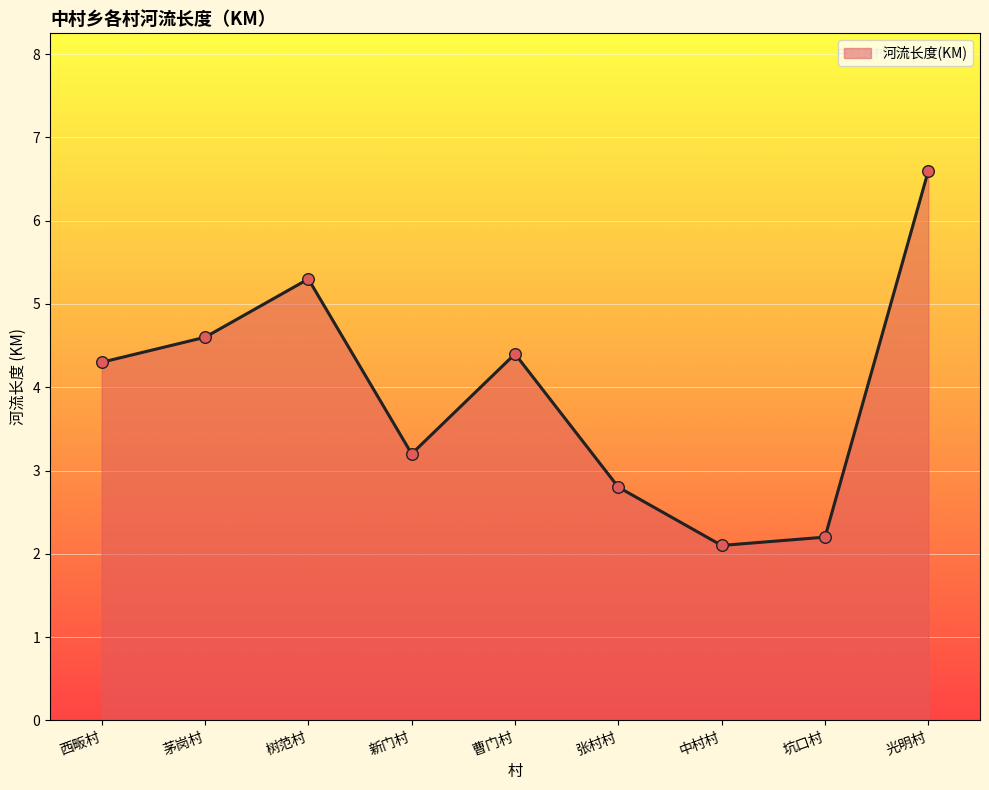

Between 新门村 and 树范村, which is larger?

树范村